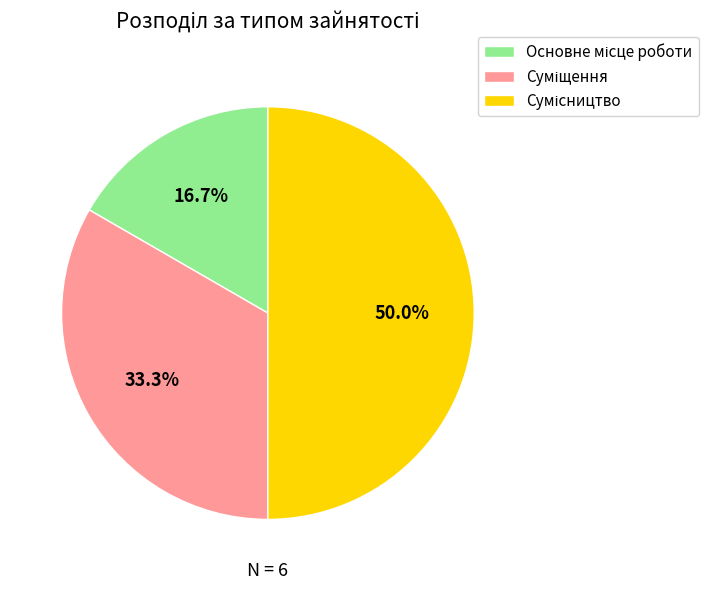

How many segments does this pie chart have?

3